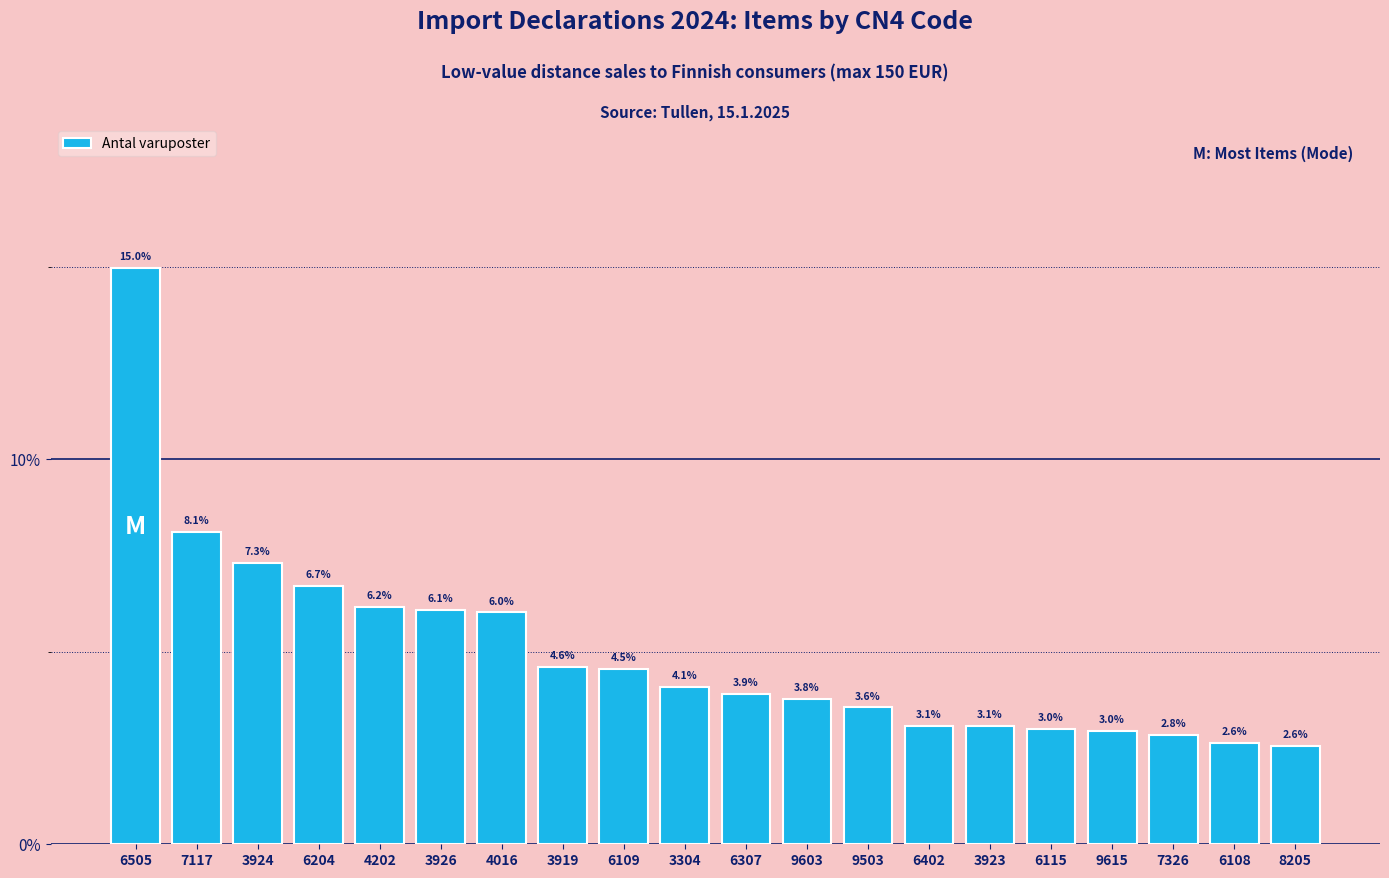

Reading left to right, what are all the values shown in this chart?

6505=15.0	7117=8.1	3924=7.3	6204=6.7	4202=6.2	3926=6.1	4016=6.0	3919=4.6	6109=4.5	3304=4.1	6307=3.9	9603=3.8	9503=3.6	6402=3.1	3923=3.1	6115=3.0	9615=3.0	7326=2.8	6108=2.6	8205=2.6